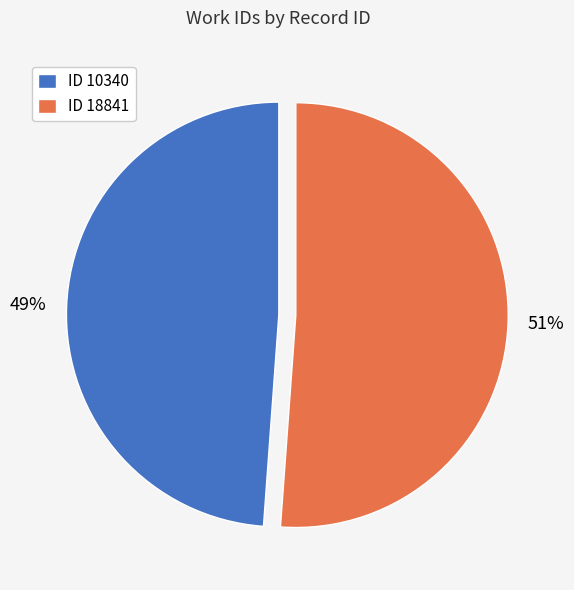

What is the majority slice?

ID 18841